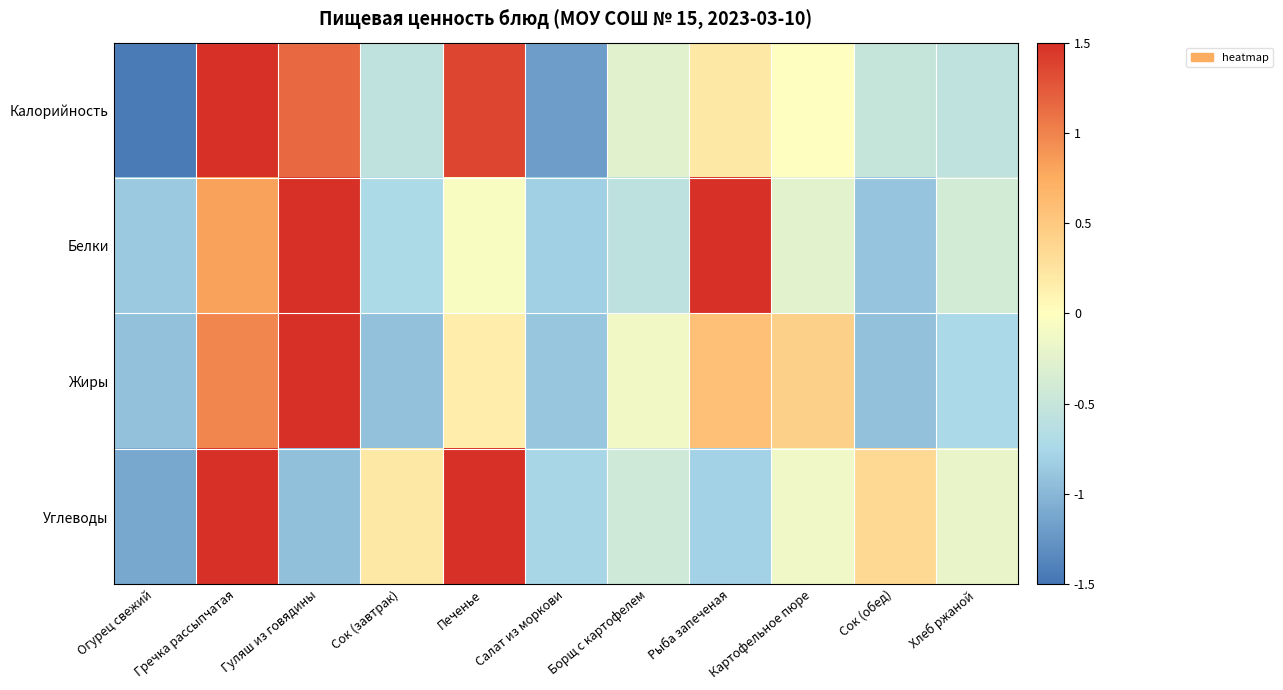

Between Сок (завтрак) and Салат из моркови, which is larger?

Сок (завтрак)